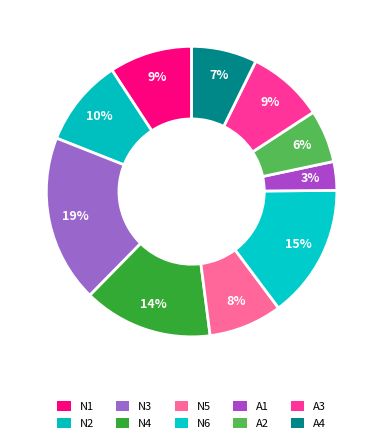

Is there a majority slice in this chart?

No